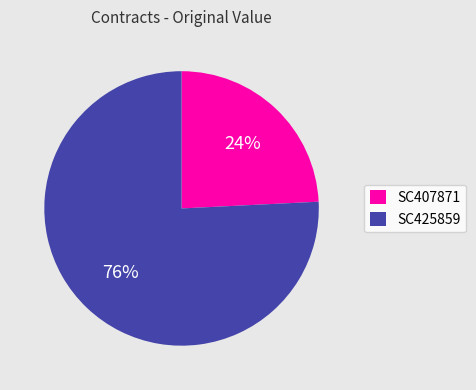

Is there a majority slice in this chart?

Yes